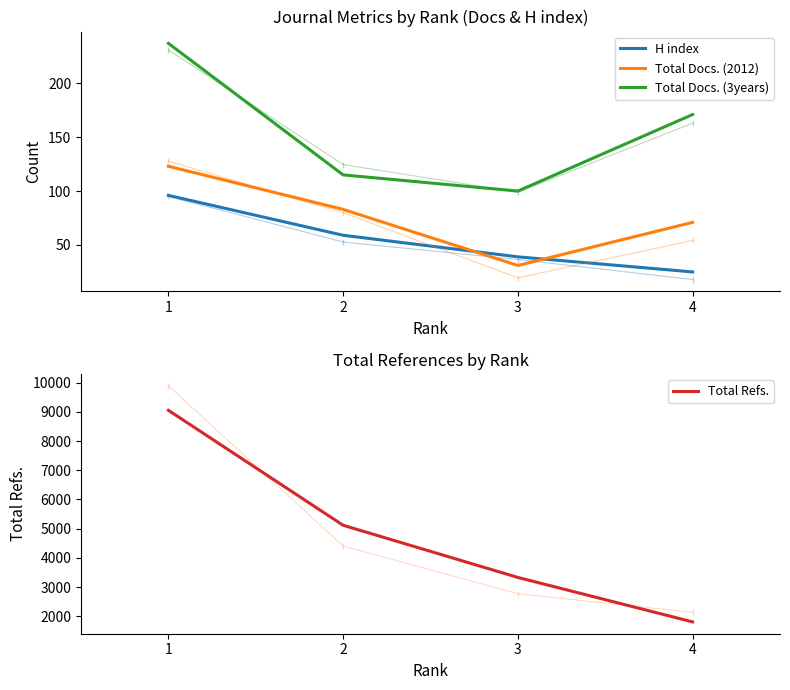

Is it true that Total Docs. (3years) equals 171 at 4?

True